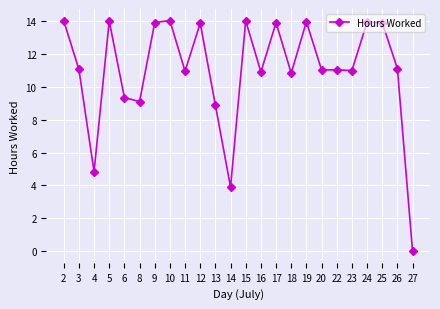

True or false: there are more than 0 points higher than both neighbors.

True